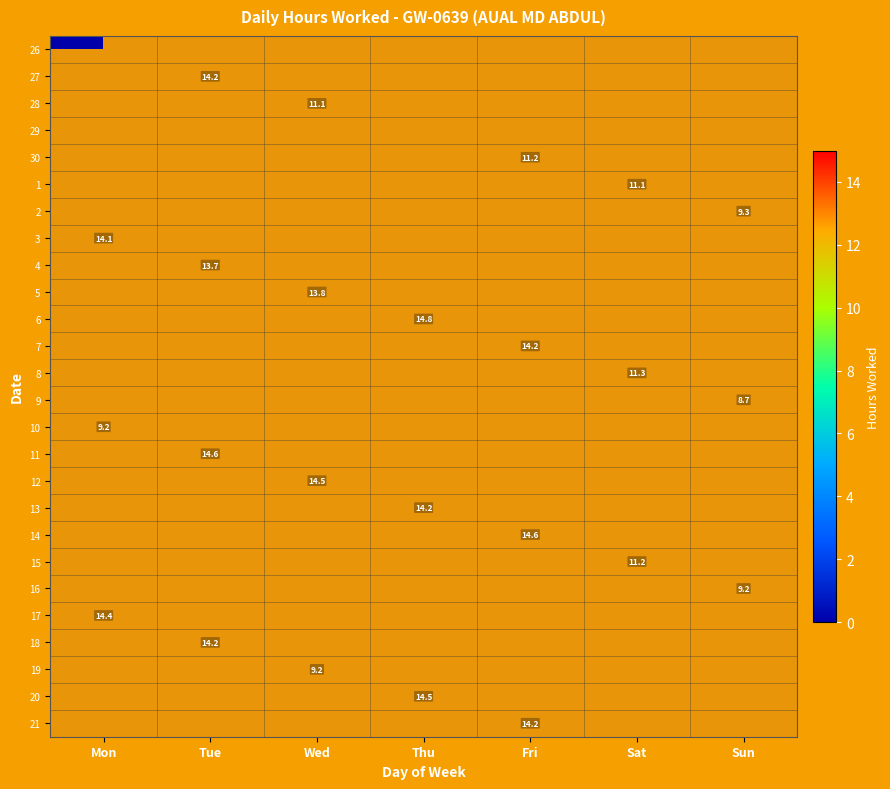

Is it true that 14 equals 24.7 at Fri?

False